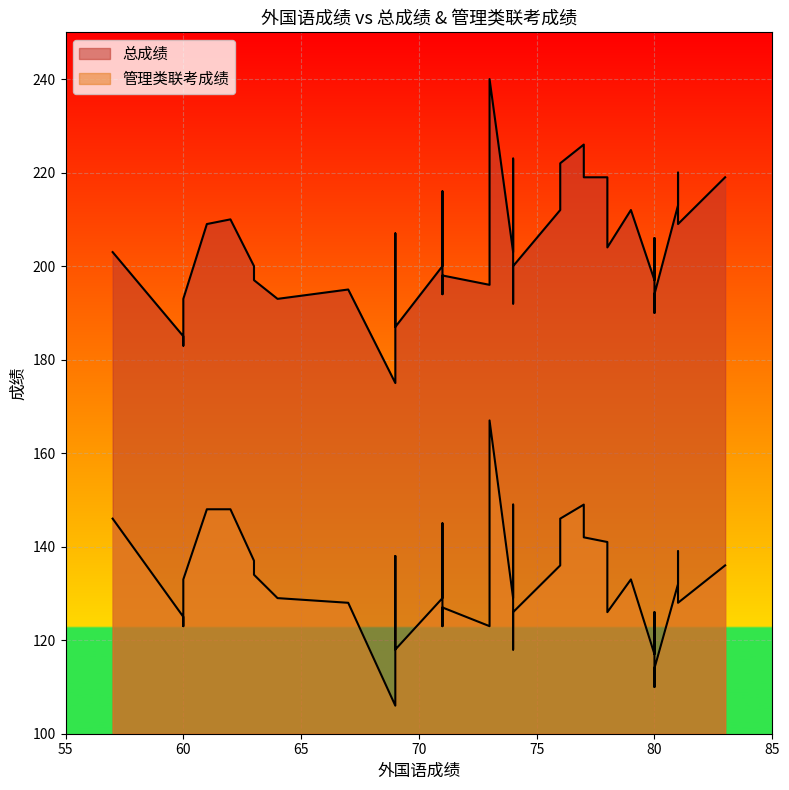

How many series are shown in this chart?

2